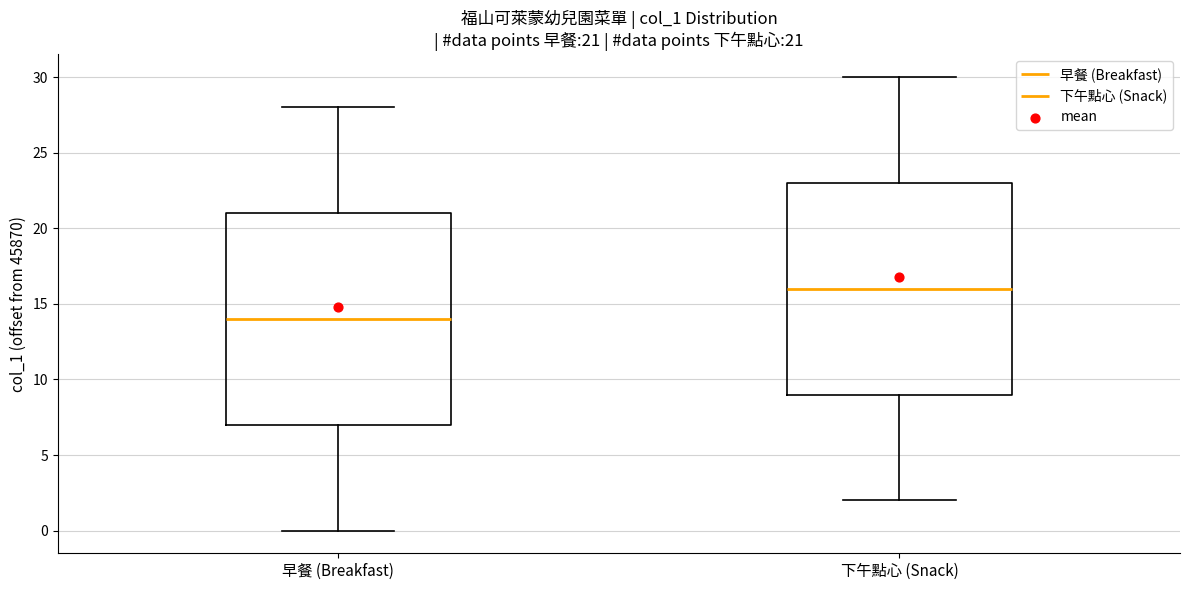

Which box's median line is the highest?

下午點心 (Snack)